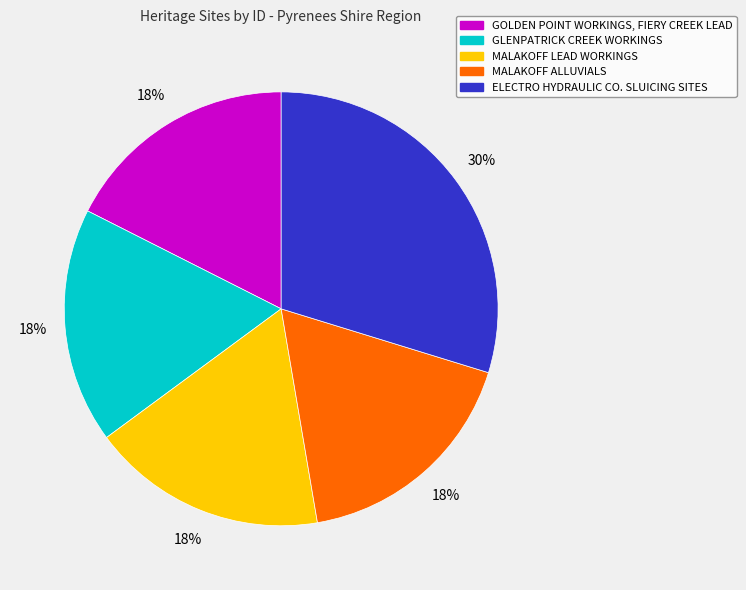

What is the ratio of the value at MALAKOFF LEAD WORKINGS to the value at ELECTRO HYDRAULIC CO. SLUICING SITES?

0.6